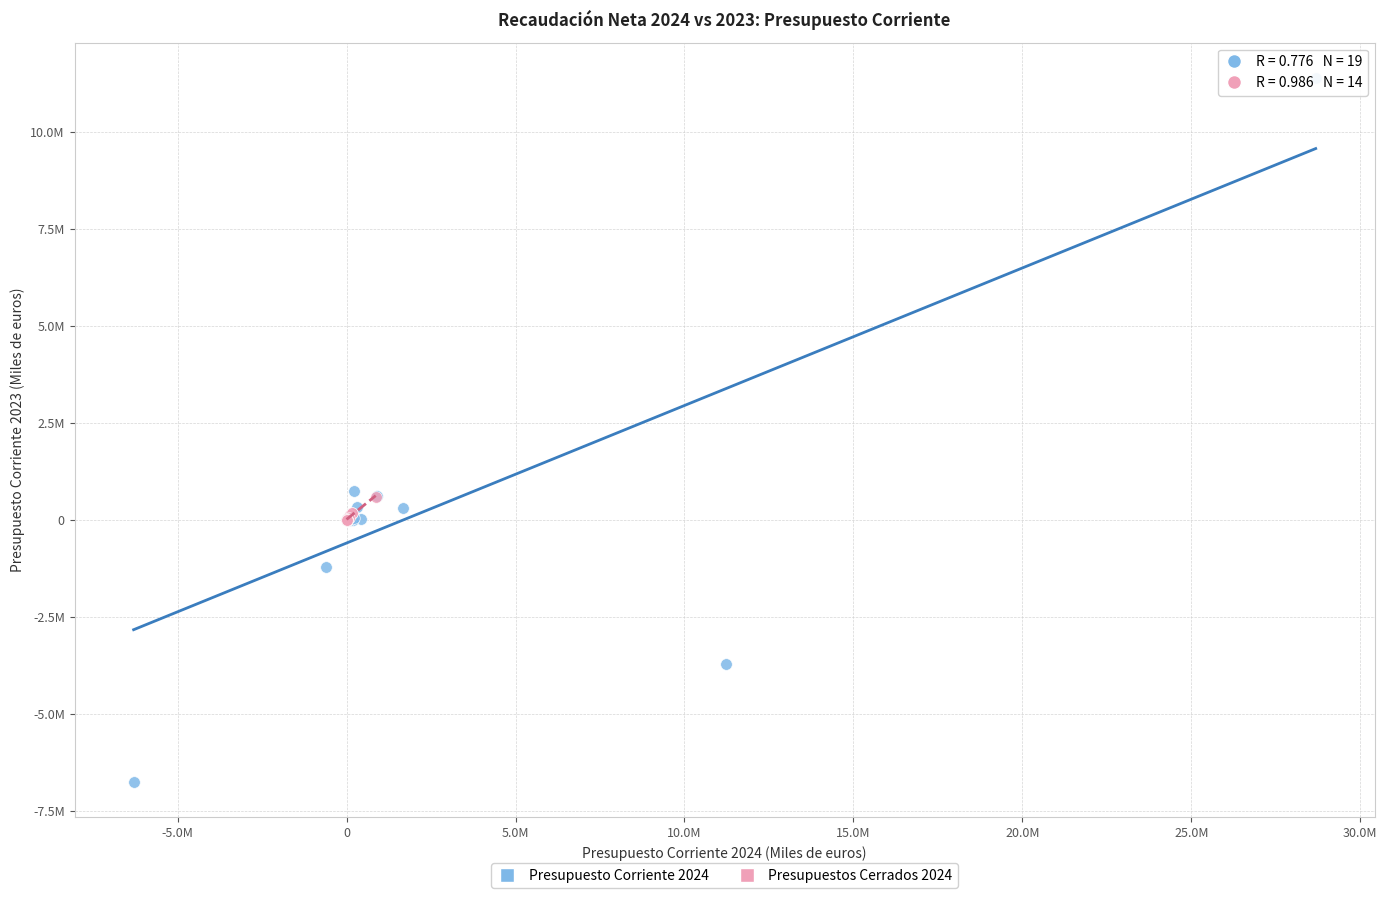

Which series has the largest Y range (max minus min)?

Presupuesto Corriente 2024